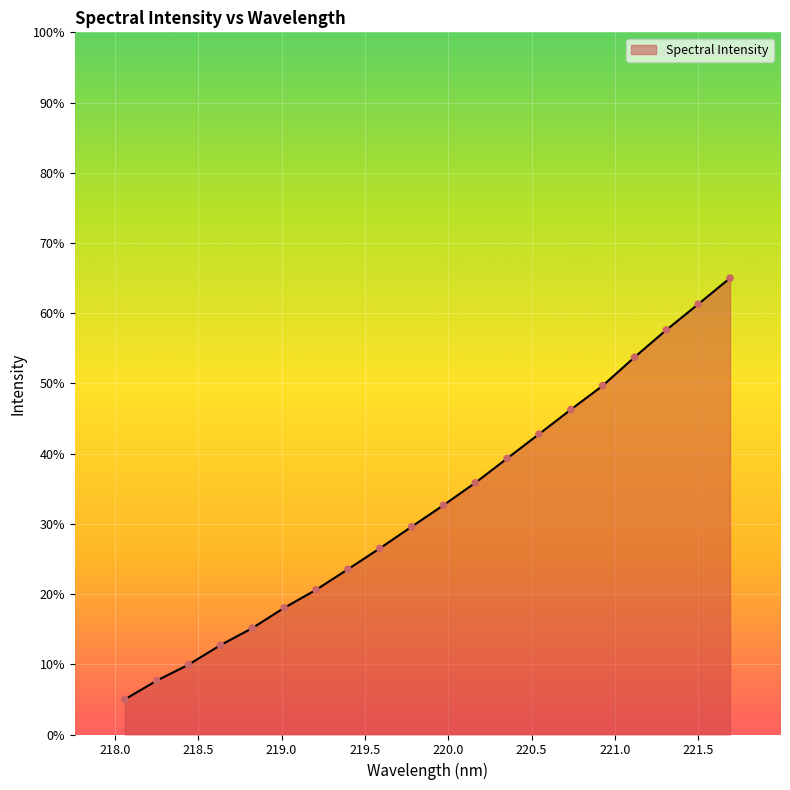

What is the difference between the maximum and minimum values?

60.0